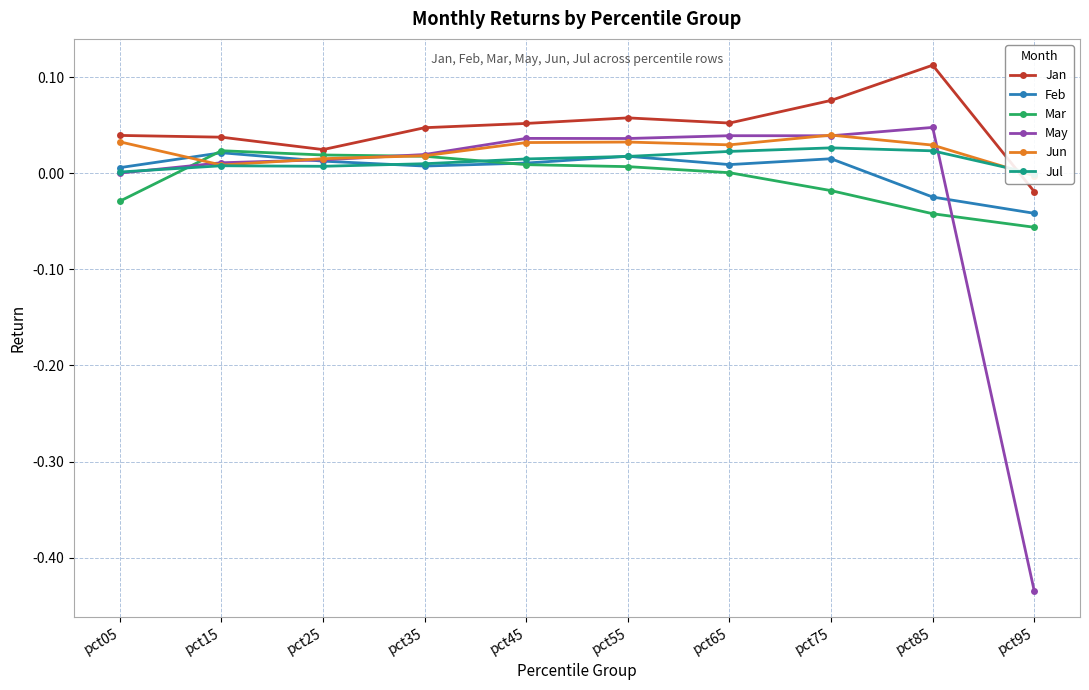

Reading left to right, extract all data points from this chart.

Jan: 0.0	0.0	0.0	0.0	0.1	0.1	0.1	0.1	0.1	-0.0
Feb: 0.0	0.0	0.0	0.0	0.0	0.0	0.0	0.0	-0.0	-0.0
Mar: -0.0	0.0	0.0	0.0	0.0	0.0	0.0	-0.0	-0.0	-0.1
May: 0.0	0.0	0.0	0.0	0.0	0.0	0.0	0.0	0.0	-0.4
Jun: 0.0	0.0	0.0	0.0	0.0	0.0	0.0	0.0	0.0	-0.0
Jul: 0.0	0.0	0.0	0.0	0.0	0.0	0.0	0.0	0.0	-0.0